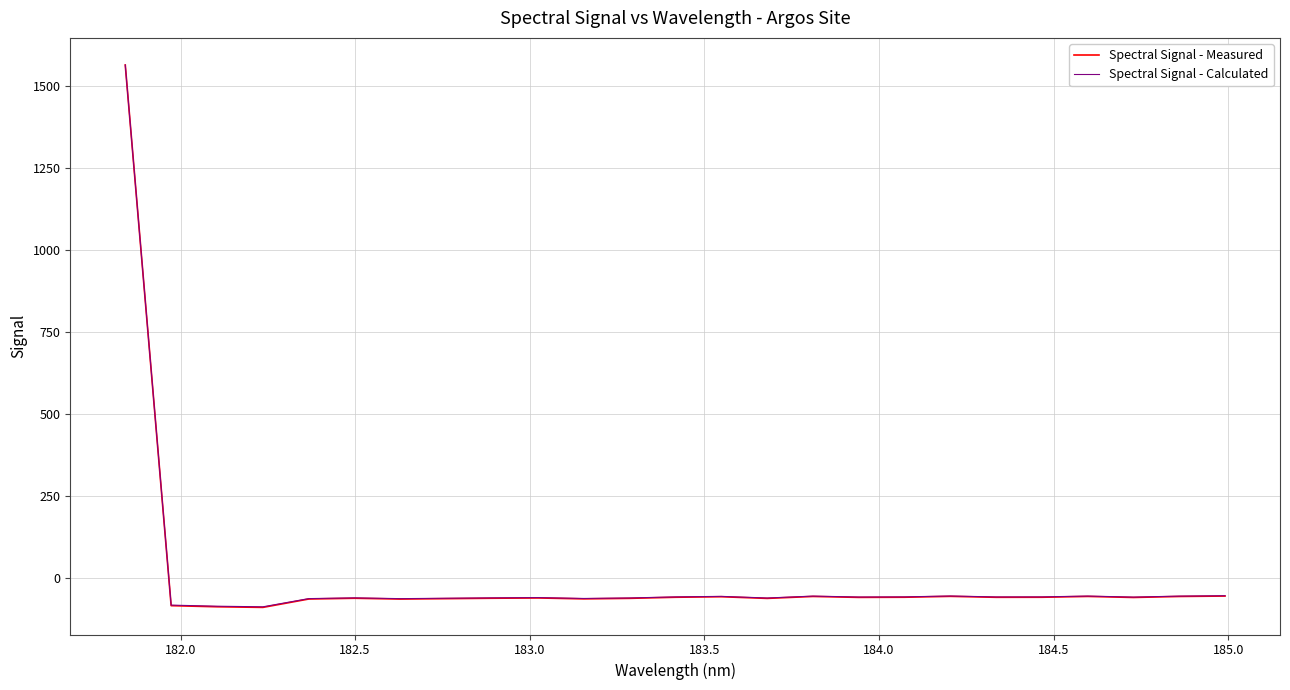

In Spectral Signal - Measured, how many points are lower than both neighbors (excluding endpoints)?

7